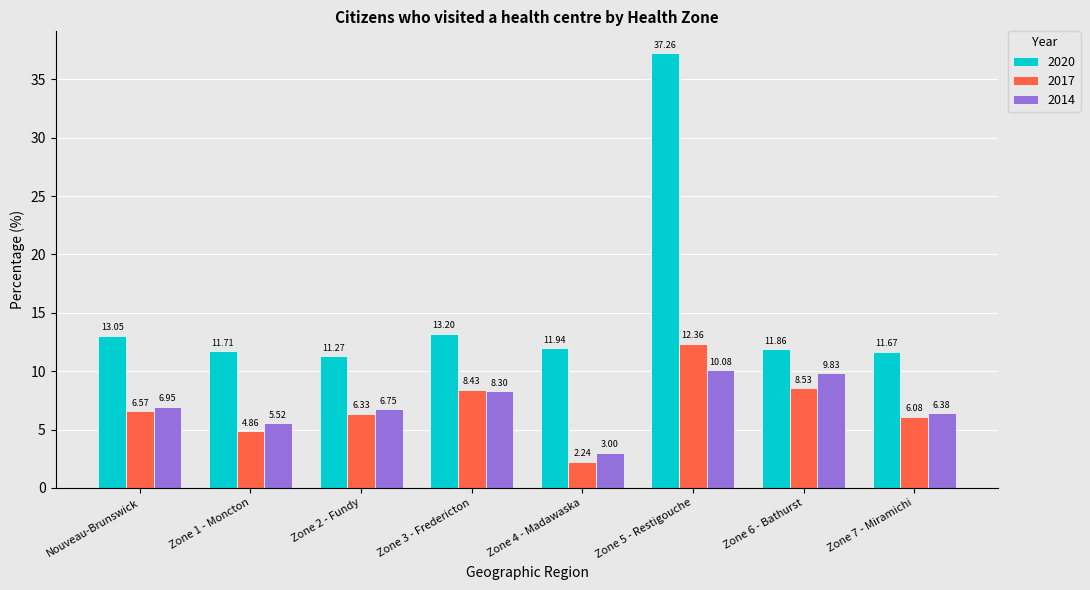

At which label does 2014 reach its peak?

Zone 5 - Restigouche